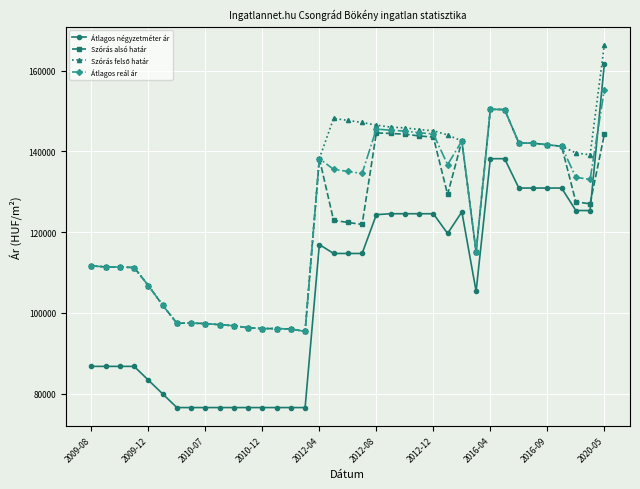

What is the value of the Szórás alsó határ point at the 12th from the left?

96288